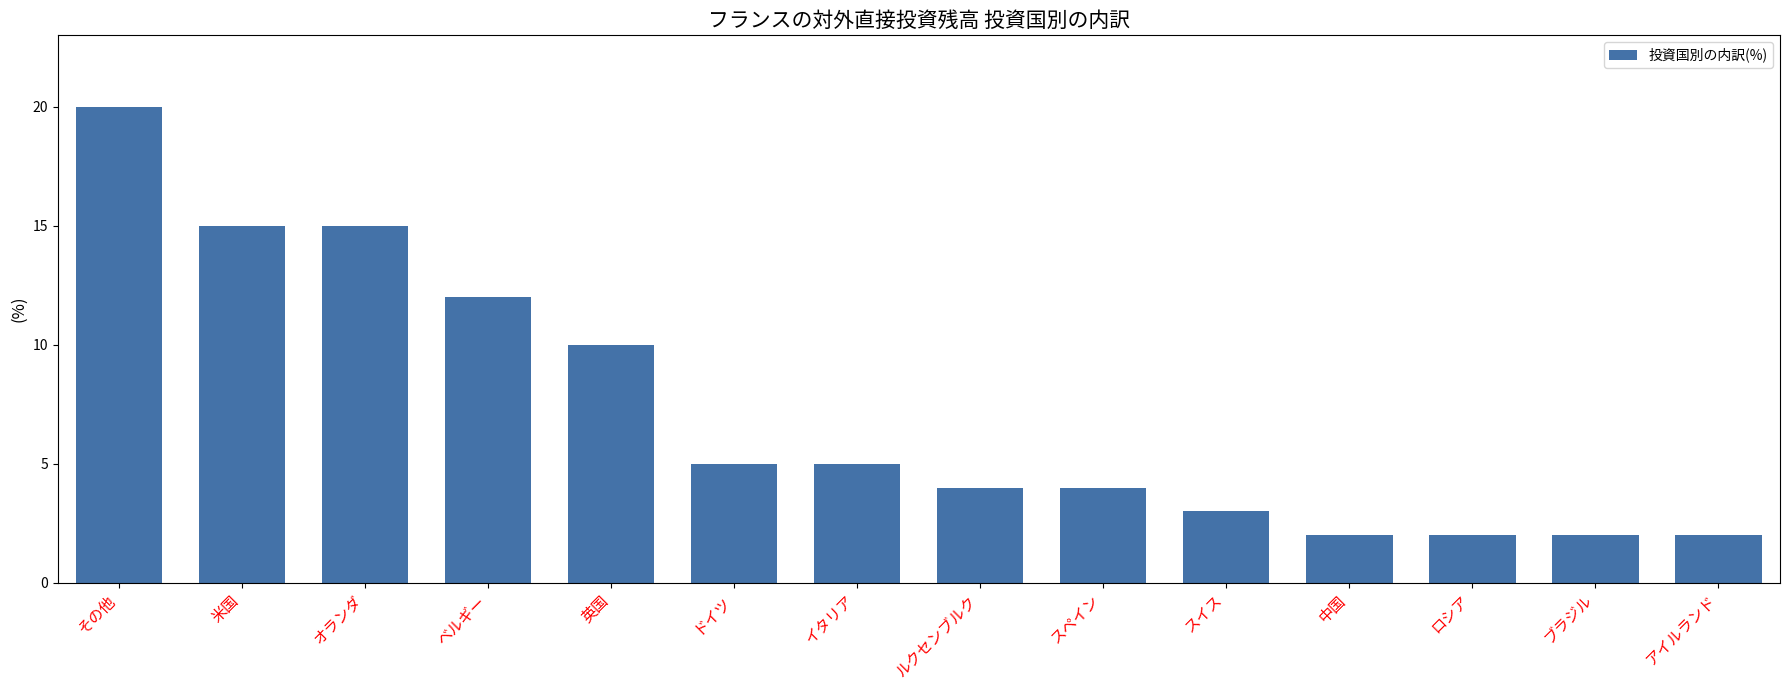

The value at ブラジル is 3. True or false?

False